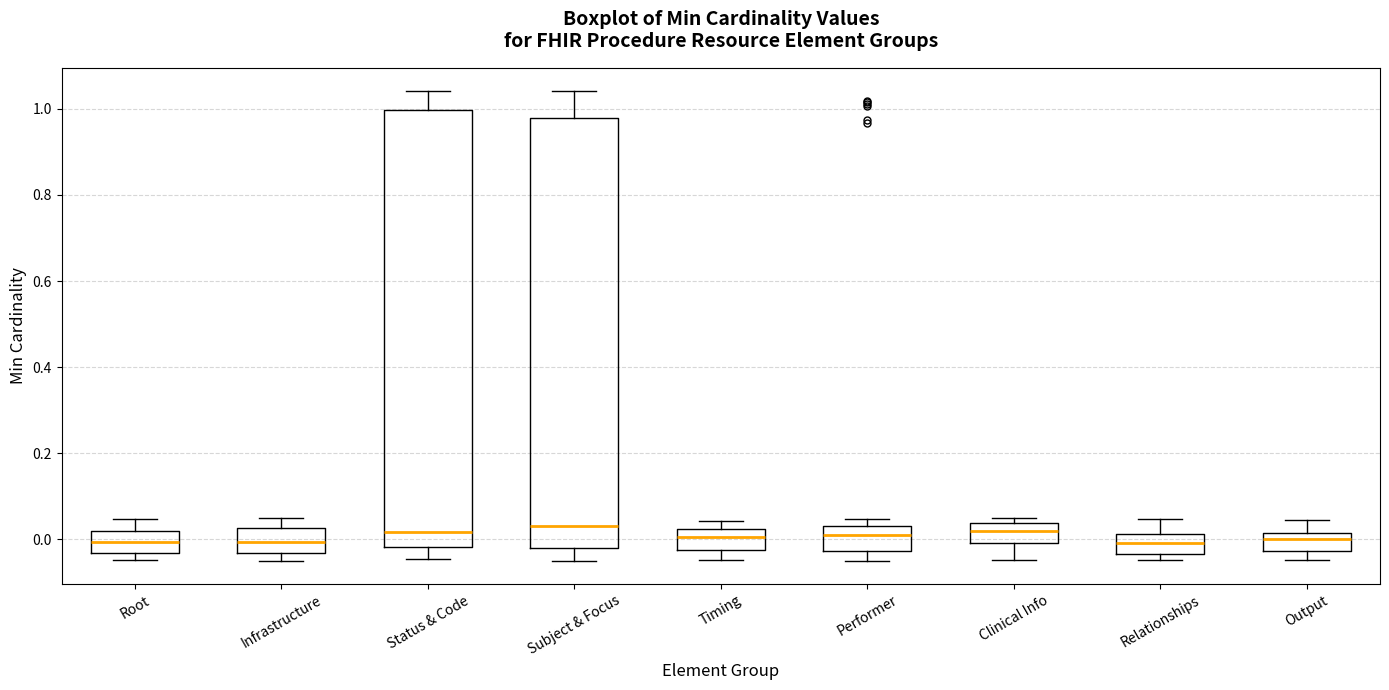

Reading left to right, transcribe this box plot: for each box, give where its median line is, the range the box spans, and where its two whiskers end, as read against the y-axis. The values are not printed on the chart, so give them approximately, as read against the axis.

Root: median 0.00, box -0.04 to 0.02, whiskers -0.04 (just below the box's lower edge) to 0.04
Infrastructure: median 0.00, box -0.04 to 0.02, whiskers -0.04 (just below the box's lower edge) to 0.04
Status & Code: median 0.02, box -0.02 to 1.00, whiskers -0.04 to 1.04
Subject & Focus: median 0.04, box -0.02 to 0.98, whiskers -0.04 to 1.04
Timing: median 0.00, box -0.02 to 0.02, whiskers -0.04 to 0.04
Performer: median 0.00, box -0.02 to 0.04, whiskers -0.04 to 0.04 (just above the box's upper edge)
Clinical Info: median 0.02, box 0.00 to 0.04, whiskers -0.04 to 0.04 (just above the box's upper edge)
Relationships: median 0.00, box -0.04 to 0.02, whiskers -0.04 (just below the box's lower edge) to 0.04
Output: median 0.00, box -0.02 to 0.02, whiskers -0.04 to 0.04